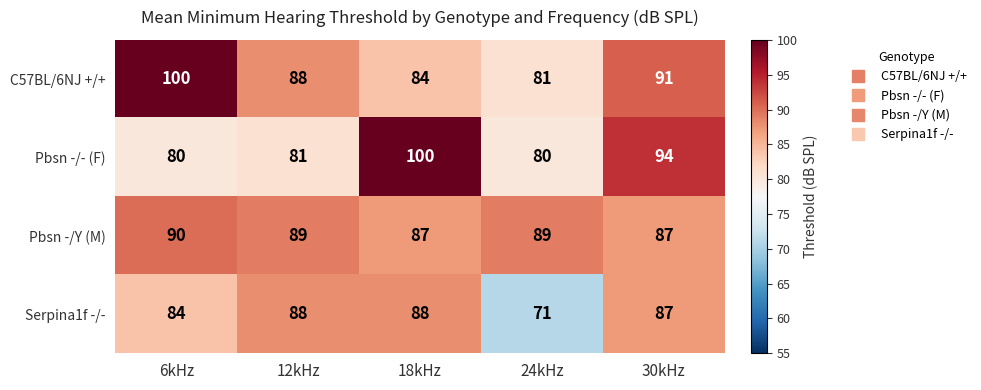

Read the Pbsn -/- (F) value at 18kHz, to the nearest 10.

100